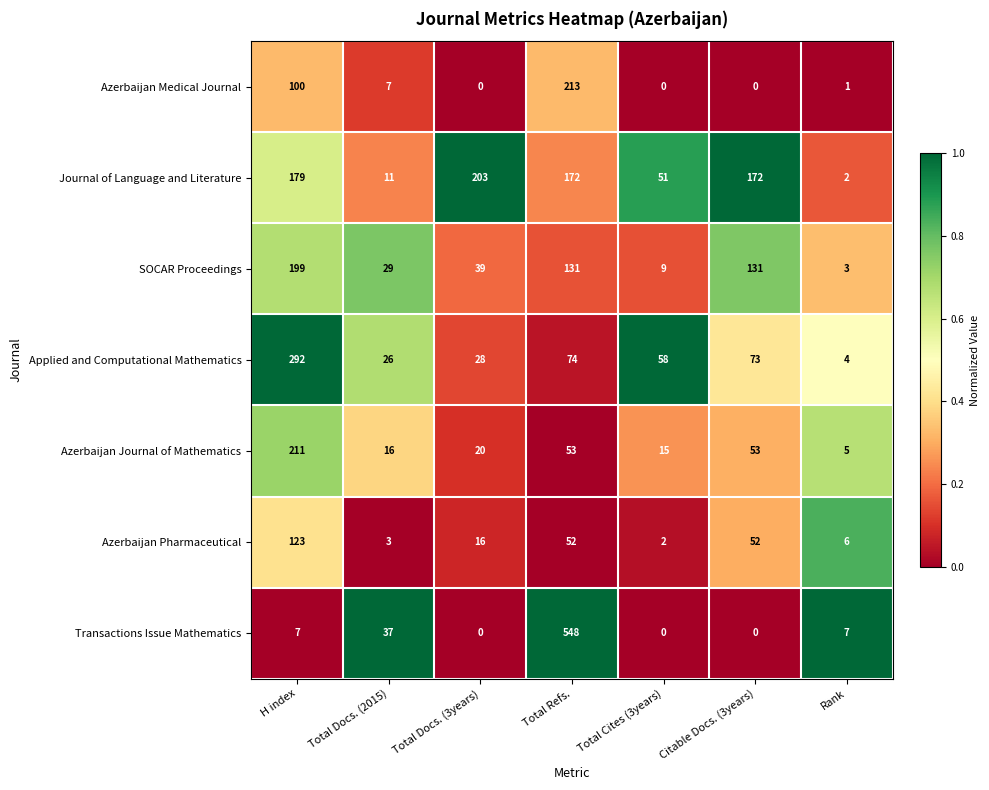

Rank the series at H index from highest to lowest value.

Applied and Computational Mathematics, Azerbaijan Journal of Mathematics, SOCAR Proceedings, Journal of Language and Literature, Azerbaijan Pharmaceutical, Azerbaijan Medical Journal, Transactions Issue Mathematics